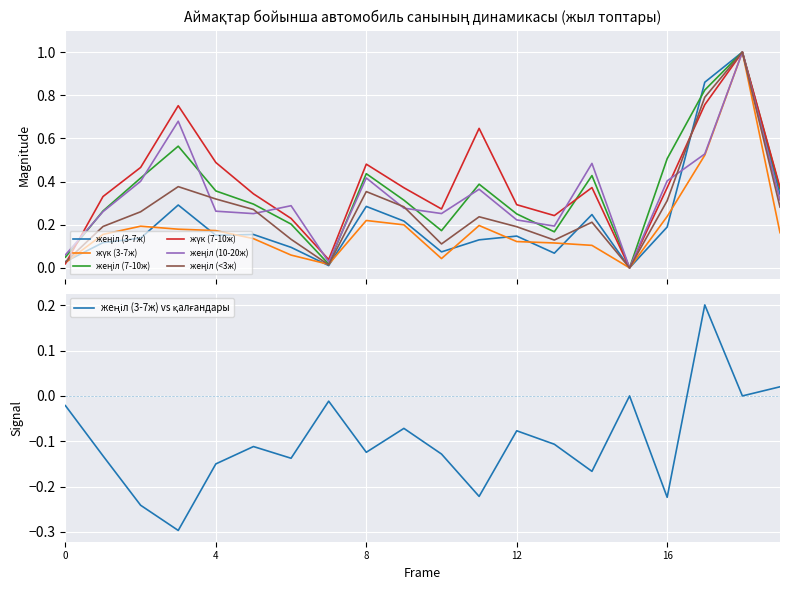

What is the difference between the maximum and minimum values in the жүк (7-10ж) series?

1.0